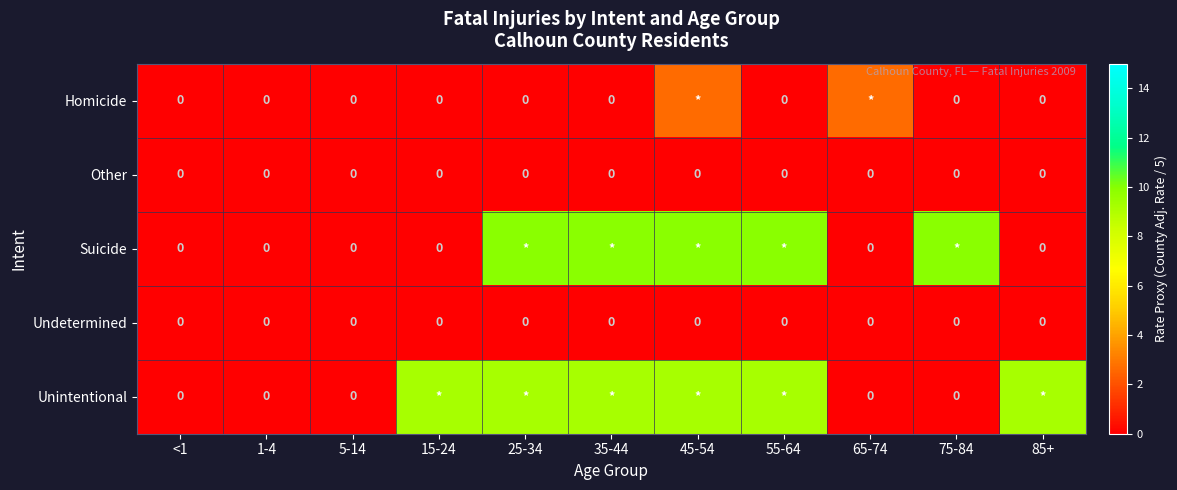

List the series in order of their peak value, lowest first.

Other, Undetermined, Homicide, Unintentional, Suicide